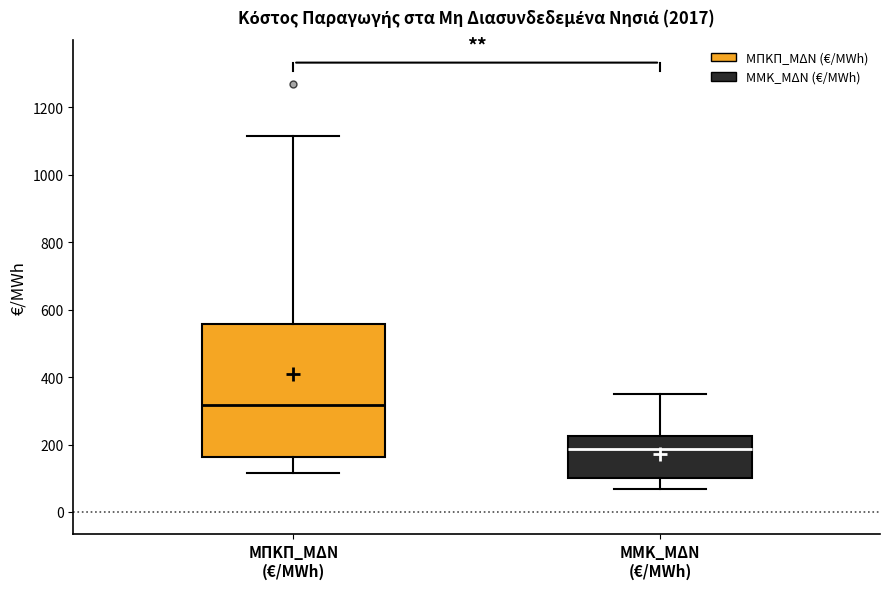

Where does the median line of the box for ΜΠΚΠ_ΜΔΝ (€/MWh) sit on the y-axis? The values are not printed on the chart, so give them approximately, as read against the axis.

320